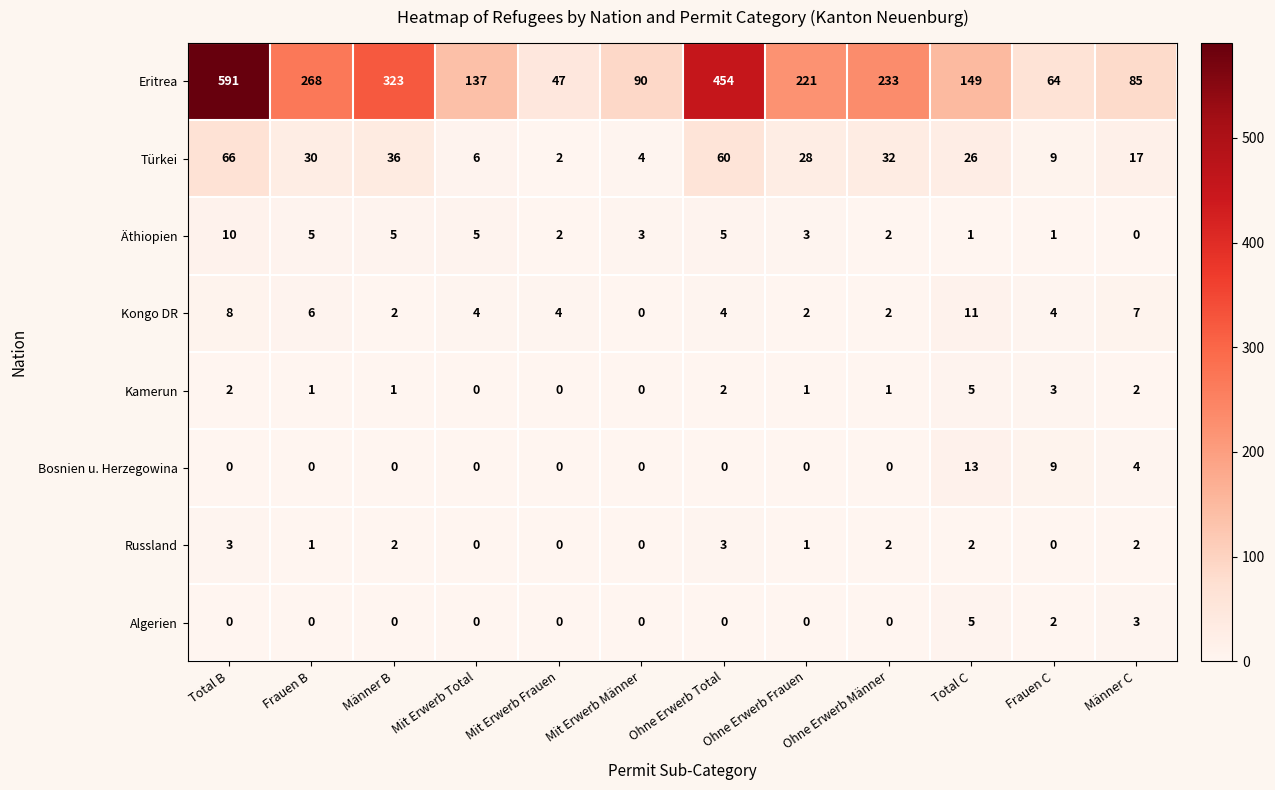

What is the maximum value shown in the chart?

591